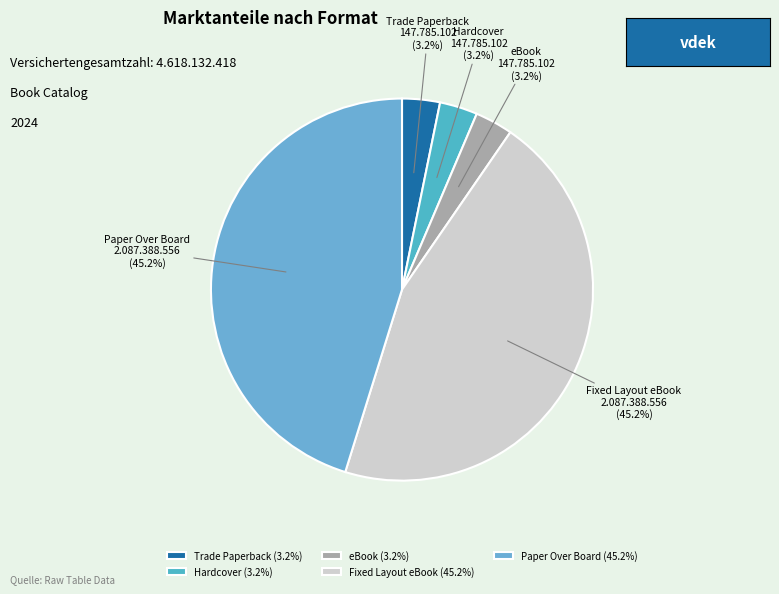

Is there a majority slice in this chart?

No